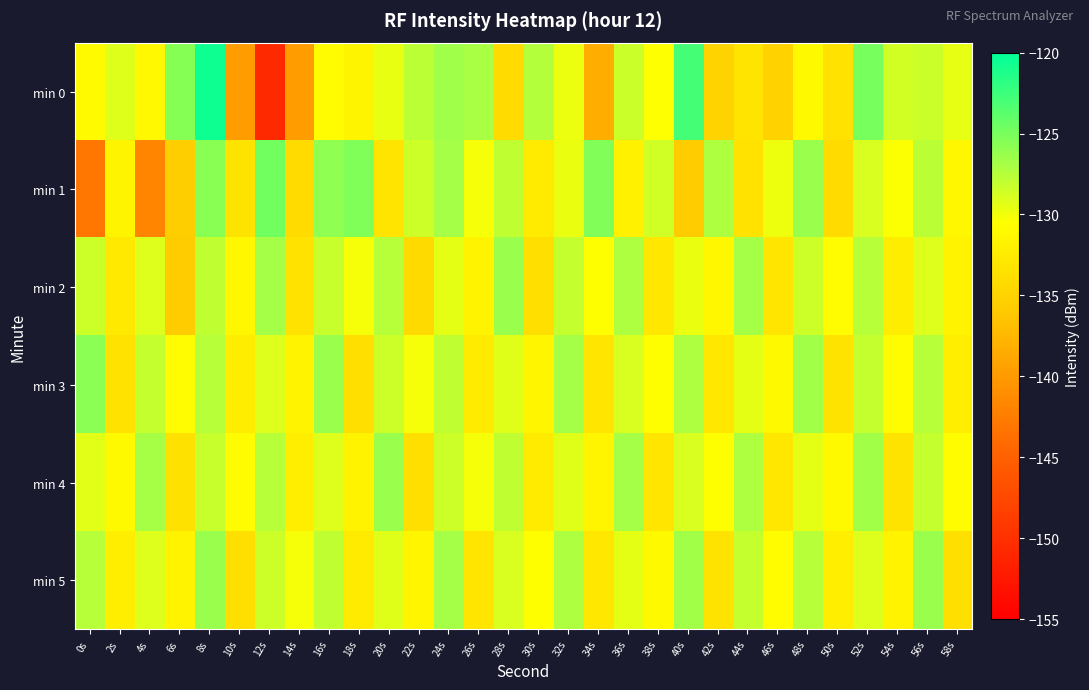

Reading left to right, what are all the values shown in this chart?

min 0: 0s=-130.9	2s=-129.2	4s=-131.2	6s=-125.6	8s=-120.7	10s=-139.8	12s=-150.7	14s=-139.7	16s=-130.9	18s=-131.6	20s=-129.6	22s=-127.7	24s=-126.6	26s=-127.0	28s=-134.1	30s=-127.4	32s=-129.8	34s=-138.3	36s=-128.4	38s=-130.5	40s=-122.8	42s=-134.9	44s=-133.2	46s=-135.1	48s=-131.1	50s=-133.5	52s=-124.9	54s=-128.6	56s=-128.4	58s=-129.6
min 1: 0s=-143.0	2s=-131.6	4s=-141.9	6s=-135.5	8s=-125.7	10s=-133.3	12s=-124.7	14s=-134.2	16s=-125.9	18s=-125.3	20s=-133.2	22s=-128.4	24s=-126.8	26s=-130.1	28s=-127.9	30s=-132.4	32s=-129.7	34s=-125.3	36s=-131.9	38s=-128.6	40s=-135.7	42s=-127.2	44s=-133.4	46s=-129.8	48s=-126.3	50s=-134.1	52s=-128.9	54s=-130.4	56s=-127.7	58s=-131.2
min 2: 0s=-128.4	2s=-132.7	4s=-129.1	6s=-135.7	8s=-127.9	10s=-131.2	12s=-126.8	14s=-133.4	16s=-128.2	18s=-130.1	20s=-127.6	22s=-134.2	24s=-129.4	26s=-131.7	28s=-126.3	30s=-133.8	32s=-128.1	34s=-130.6	36s=-127.2	38s=-132.9	40s=-129.7	42s=-131.3	44s=-126.8	46s=-133.1	48s=-128.4	50s=-130.9	52s=-127.6	54s=-132.3	56s=-129.1	58s=-131.7
min 3: 0s=-125.8	2s=-133.4	4s=-128.1	6s=-130.9	8s=-127.6	10s=-132.3	12s=-129.1	14s=-131.7	16s=-126.3	18s=-133.8	20s=-128.4	22s=-130.1	24s=-127.9	26s=-132.6	28s=-129.2	30s=-131.4	32s=-126.8	34s=-133.1	36s=-128.9	38s=-130.6	40s=-127.2	42s=-132.9	44s=-129.4	46s=-131.1	48s=-126.7	50s=-133.3	52s=-128.1	54s=-130.8	56s=-127.6	58s=-132.2
min 4: 0s=-129.3	2s=-131.1	4s=-126.9	6s=-133.6	8s=-128.2	10s=-130.9	12s=-127.6	14s=-132.2	16s=-129.1	18s=-131.7	20s=-126.3	22s=-133.8	24s=-128.4	26s=-130.1	28s=-127.9	30s=-132.6	32s=-129.2	34s=-131.4	36s=-126.8	38s=-133.1	40s=-128.9	42s=-130.6	44s=-127.2	46s=-132.9	48s=-129.4	50s=-131.1	52s=-126.7	54s=-133.3	56s=-128.1	58s=-130.8
min 5: 0s=-127.6	2s=-132.2	4s=-129.1	6s=-131.7	8s=-126.3	10s=-133.8	12s=-128.4	14s=-130.1	16s=-127.9	18s=-132.6	20s=-129.2	22s=-131.4	24s=-126.8	26s=-133.1	28s=-128.9	30s=-130.6	32s=-127.2	34s=-132.9	36s=-129.4	38s=-131.1	40s=-126.7	42s=-133.3	44s=-128.1	46s=-130.8	48s=-127.6	50s=-132.2	52s=-129.1	54s=-131.7	56s=-126.3	58s=-133.8